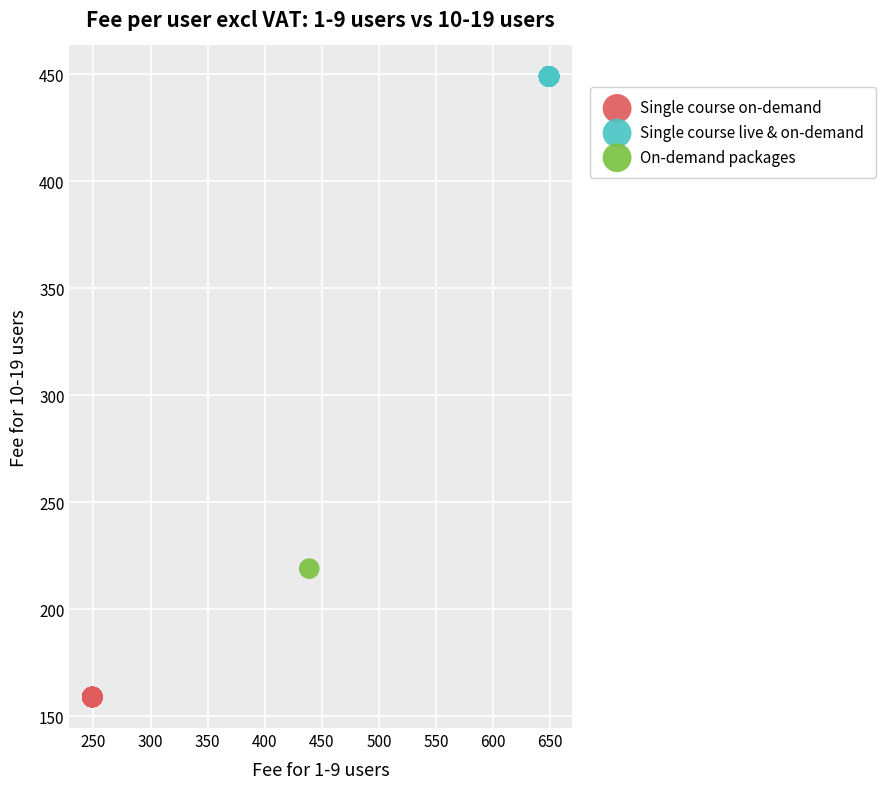

Which series reaches the minimum Y coordinate?

Single course on-demand